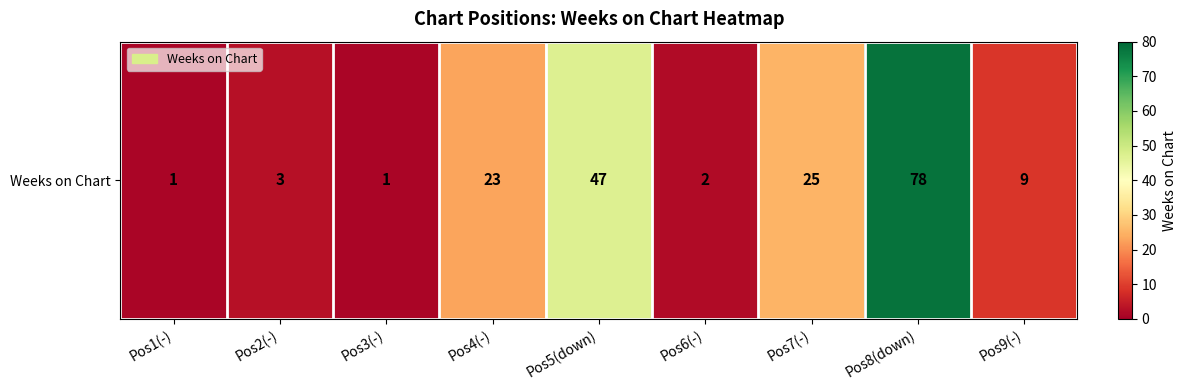

List the labels in order of value, largest first.

Pos8(down), Pos5(down), Pos7(-), Pos4(-), Pos9(-), Pos2(-), Pos6(-), Pos1(-), Pos3(-)